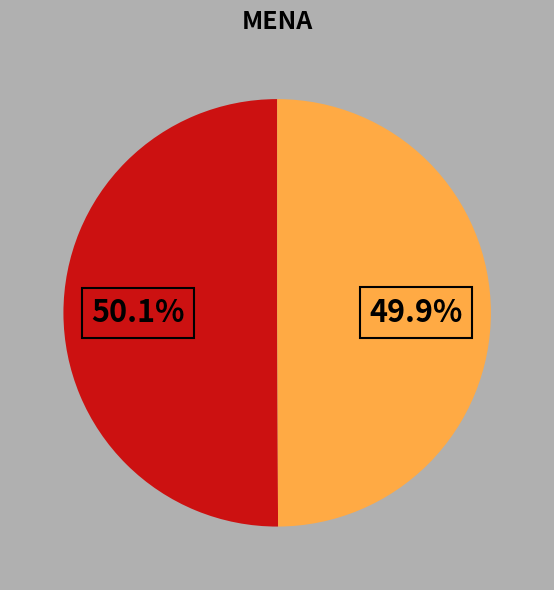

Is there any slice that represents more than half of the pie?

Yes